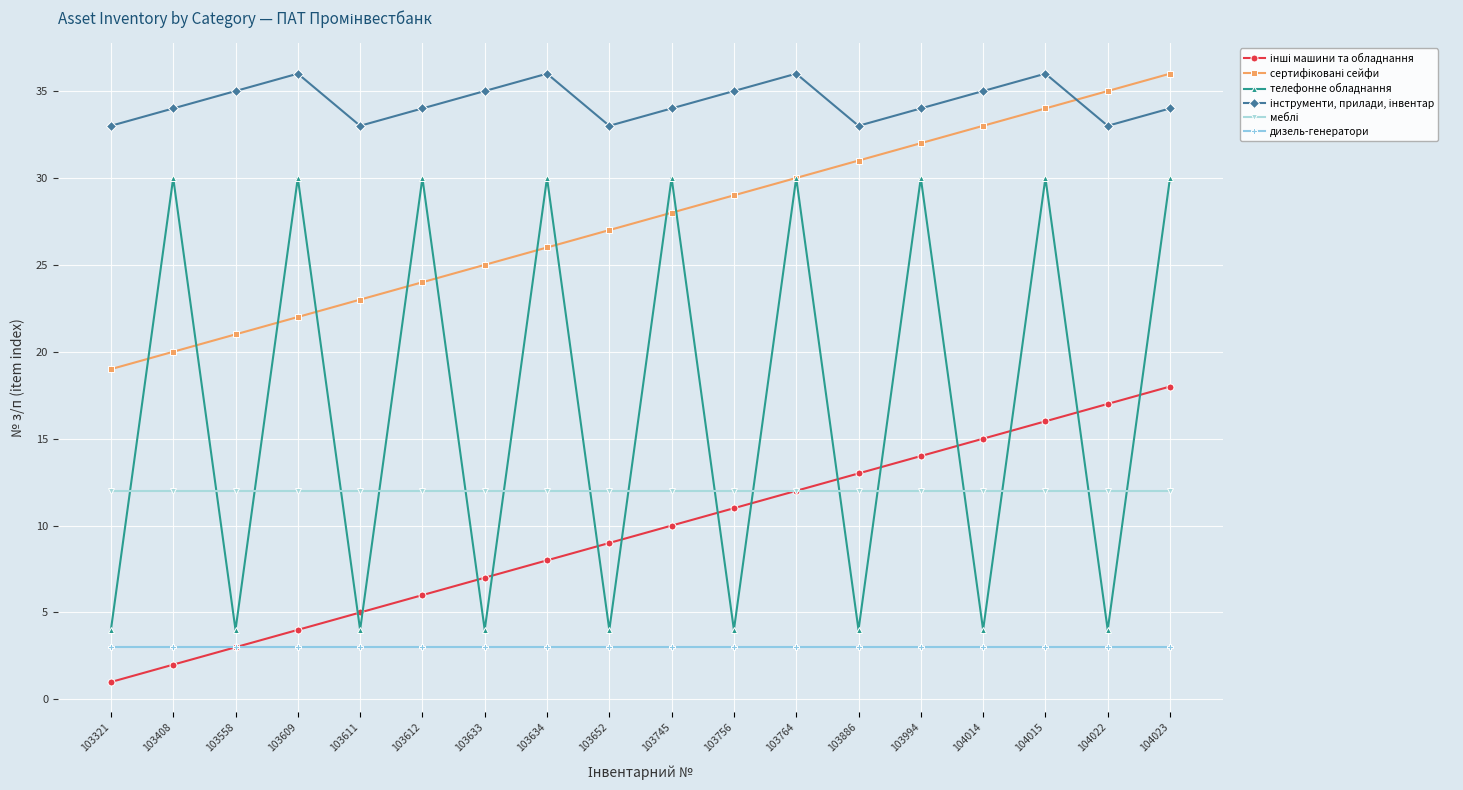

What is the lowest value of the телефонне обладнання series?

4